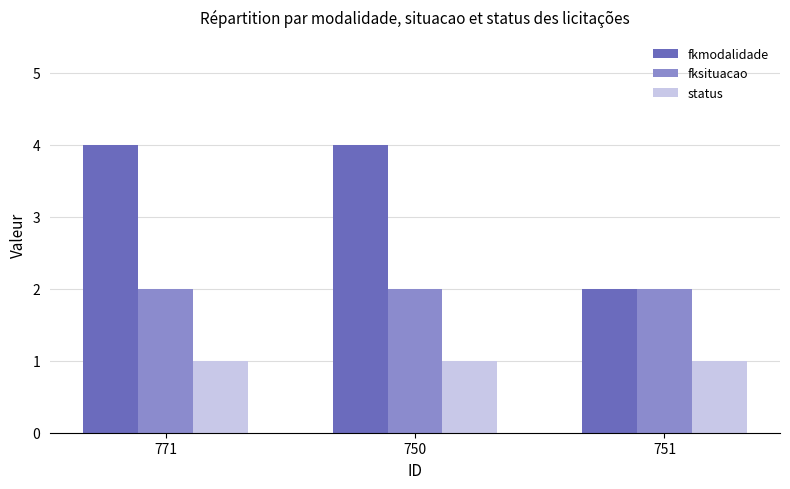

Reading left to right, what are all the values shown in this chart?

fkmodalidade: 4	4	2
fksituacao: 2	2	2
status: 1	1	1